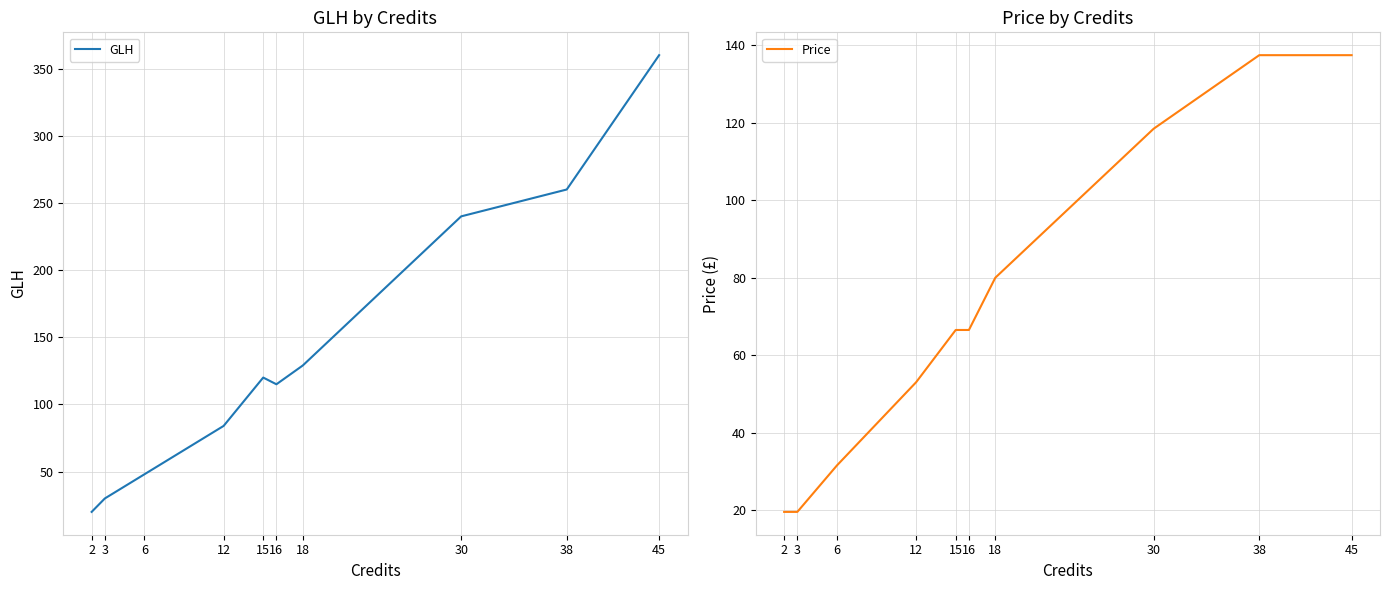

Which category has the lowest value in the Price series?

2